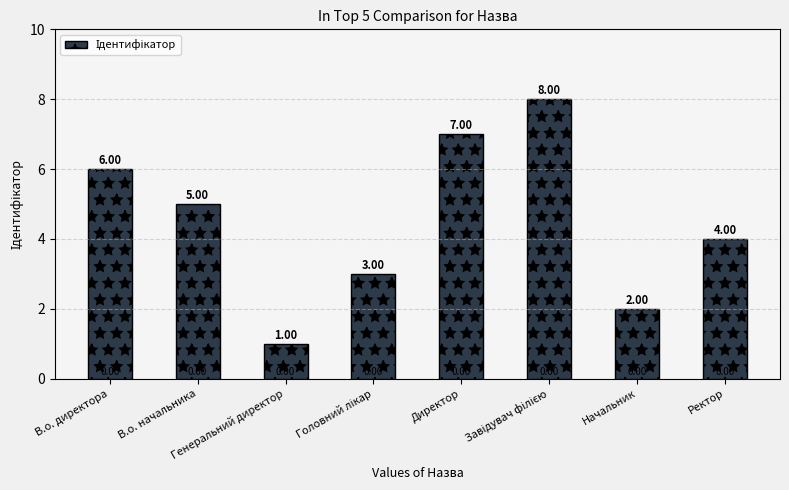

What value does the data have at Ректор?

4